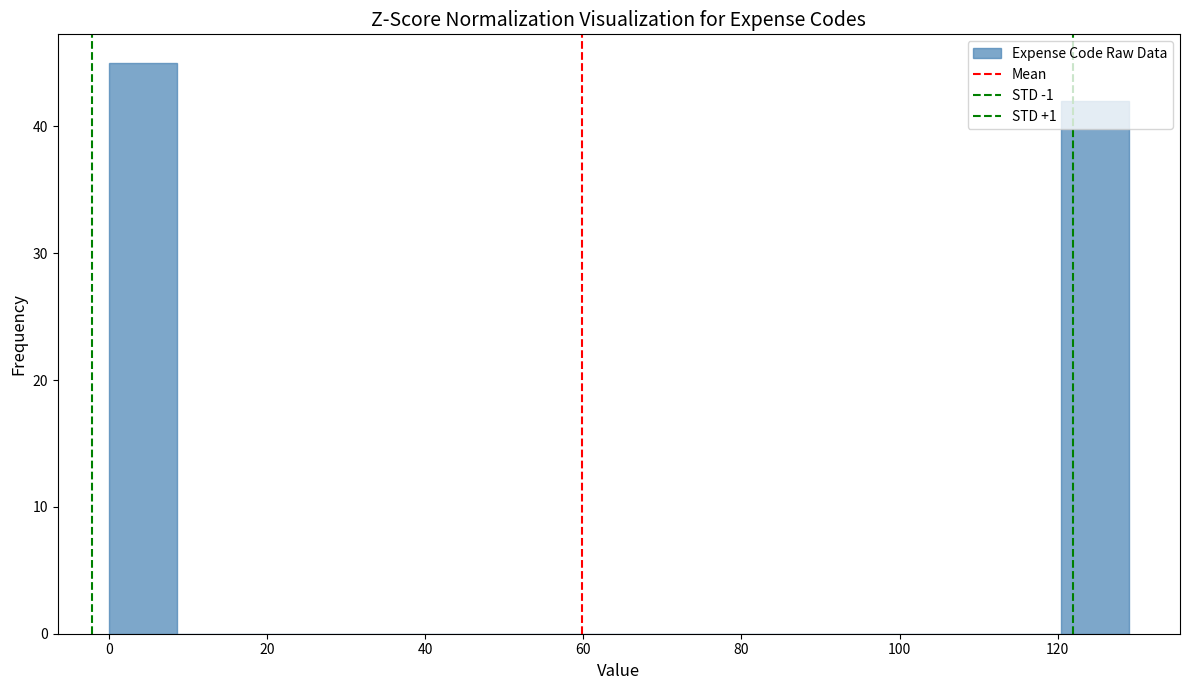

Over which range of the x-axis is the bar tallest?

0.0 to 8.6